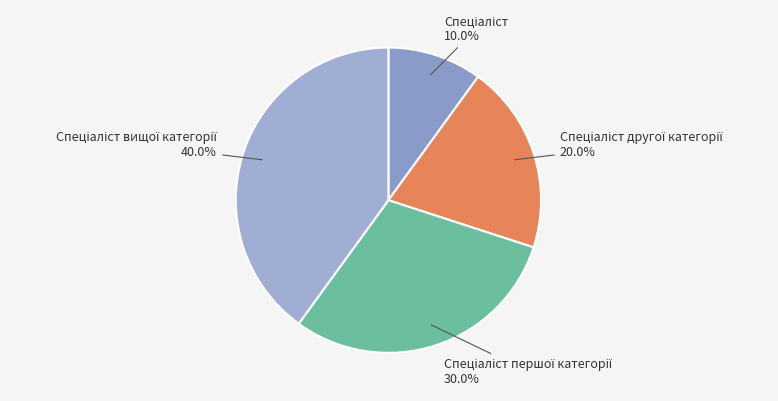

Is there any slice that represents more than half of the pie?

No